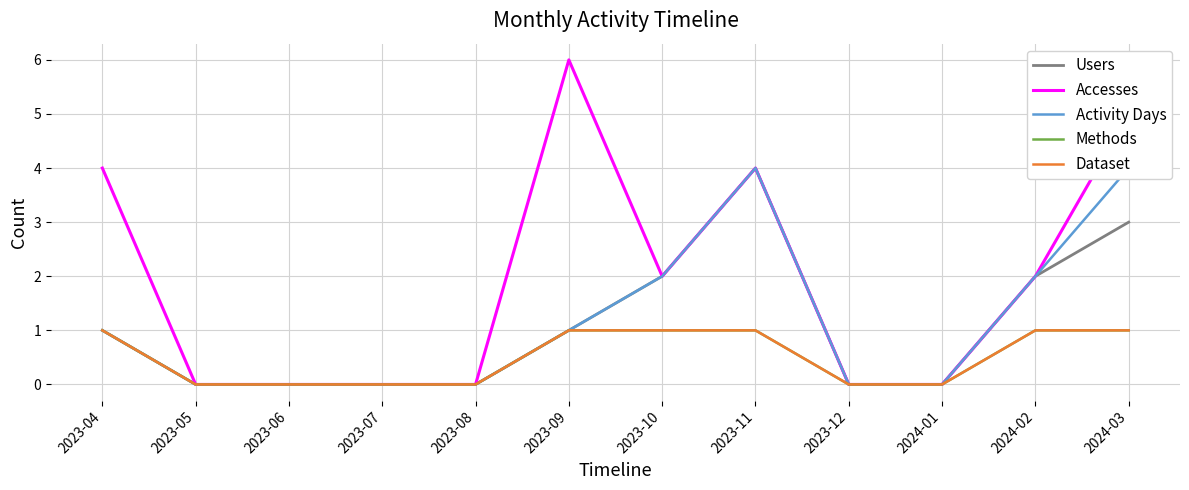

What is the difference between the Activity Days values at 2023-10 and 2023-04?

1